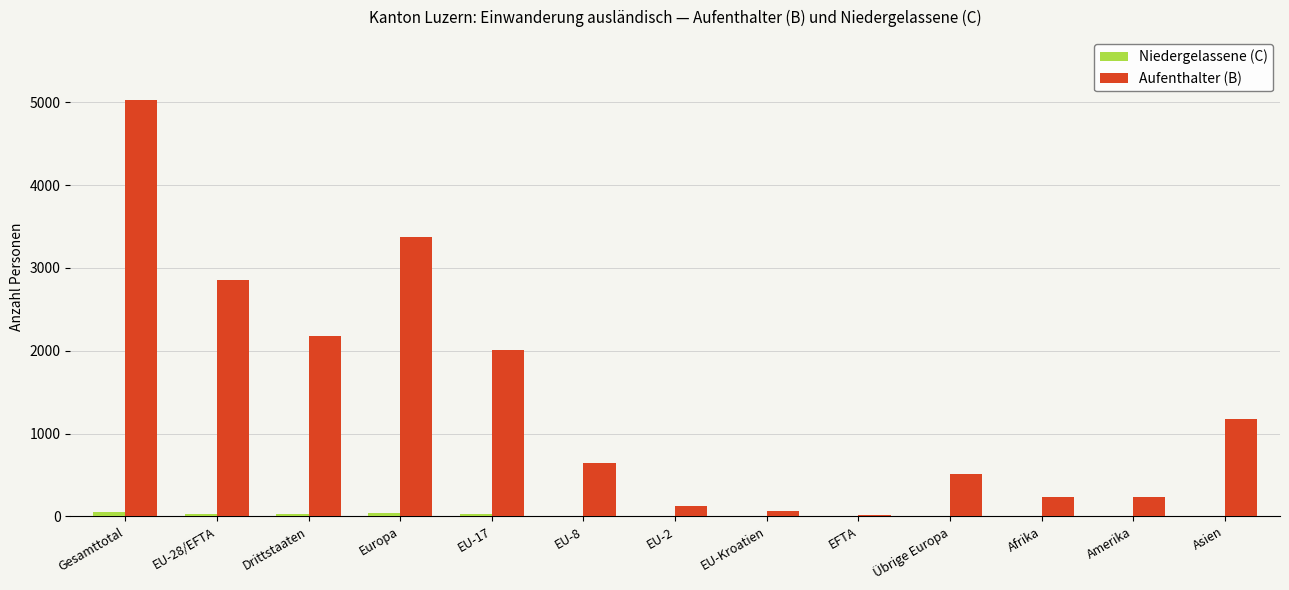

Which series has the largest total across all categories?

Aufenthalter (B)